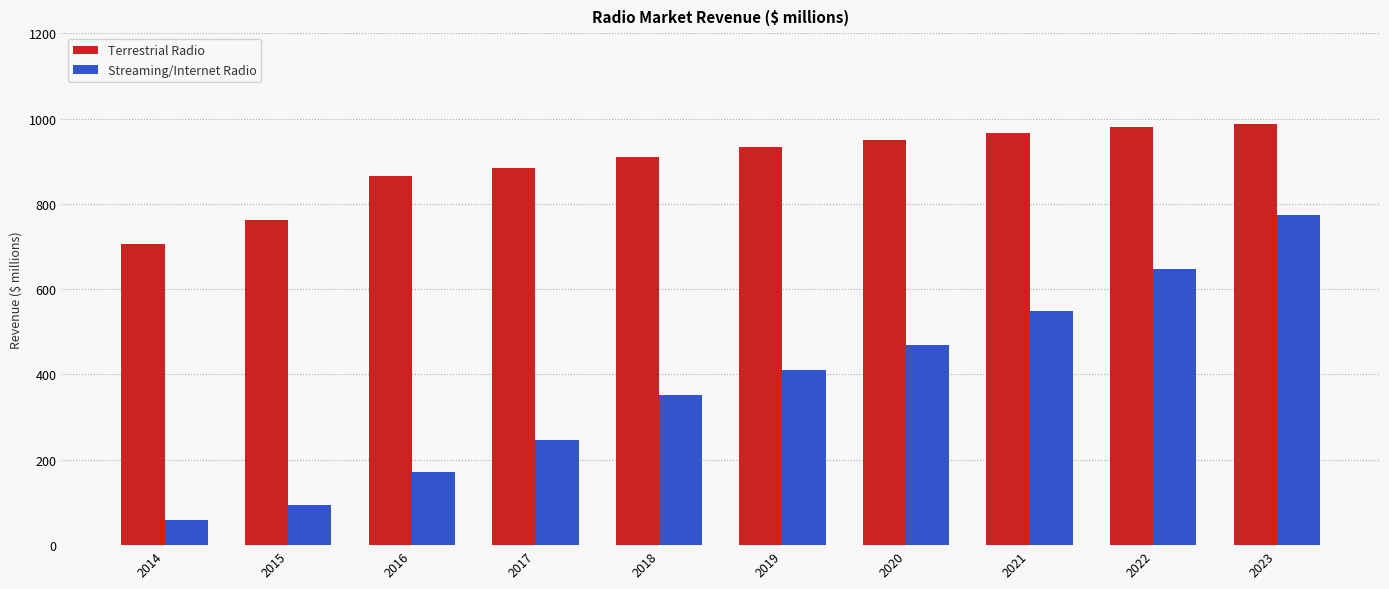

Reading left to right, extract all data points from this chart.

Terrestrial Radio: 2014=706.7	2015=762.0	2016=866.3	2017=884.7	2018=909.3	2019=932.1	2020=950.7	2021=966.9	2022=979.4	2023=987.3
Streaming/Internet Radio: 2014=60.0	2015=93.0	2016=172.0	2017=245.5	2018=353.1	2019=409.9	2020=469.8	2021=549.2	2022=648.0	2023=773.1